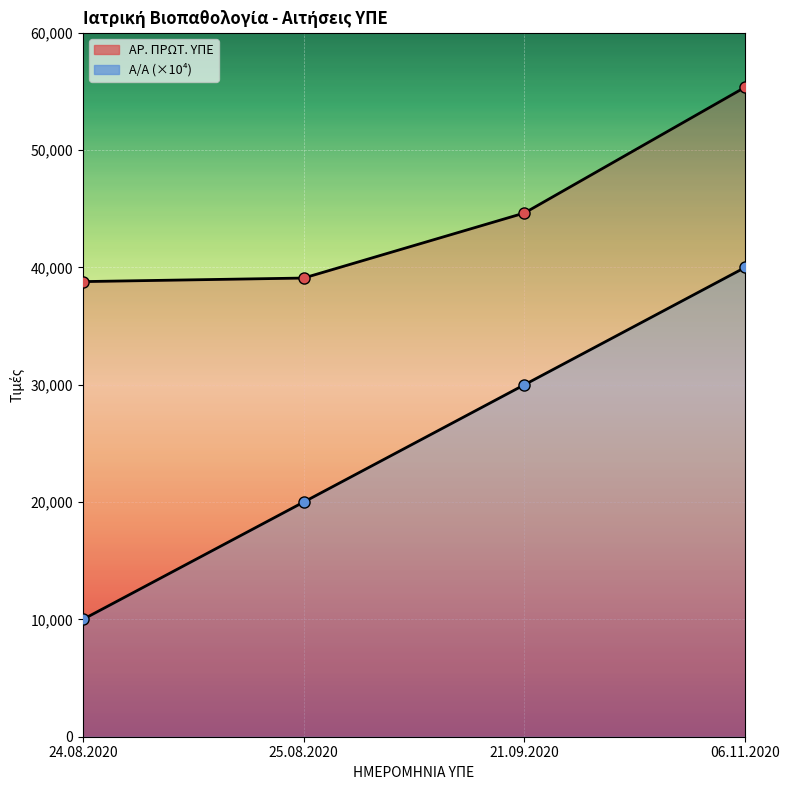

Count the Α/Α values in the range 20000 to 40000.

3